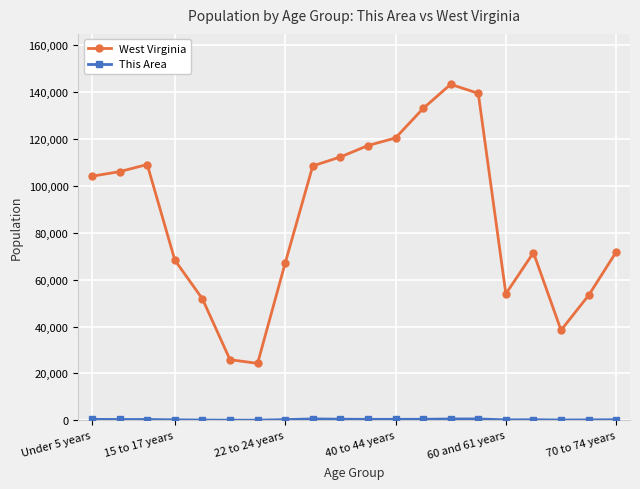

What is the lowest value of the West Virginia series?

24305